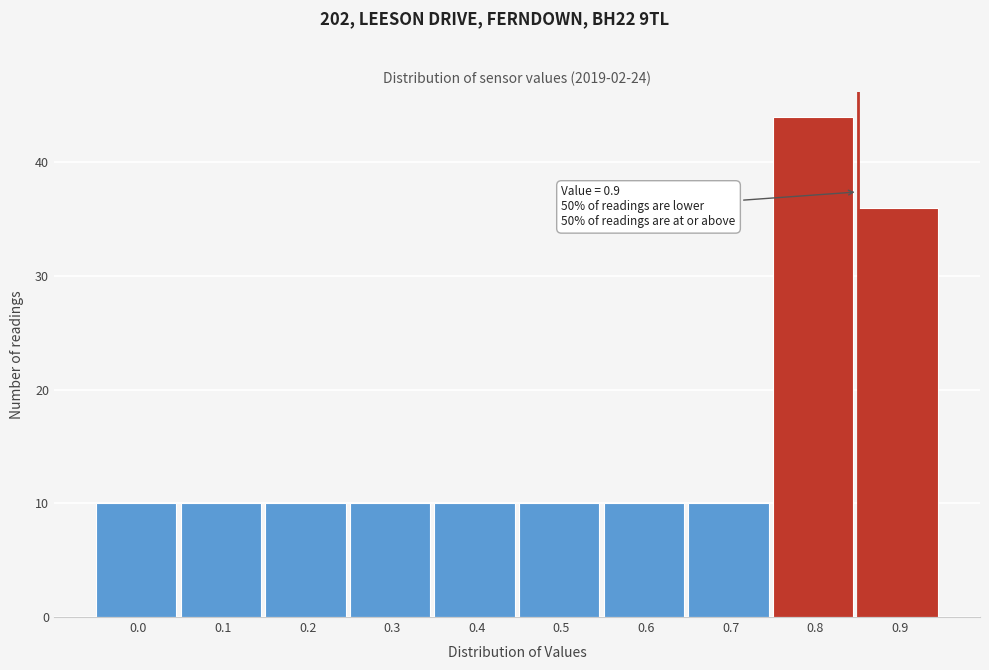

Reading right to left, extract all data points from this chart.

0.9=36	0.8=44	0.7=10	0.6=10	0.5=10	0.4=10	0.3=10	0.2=10	0.1=10	0.0=10